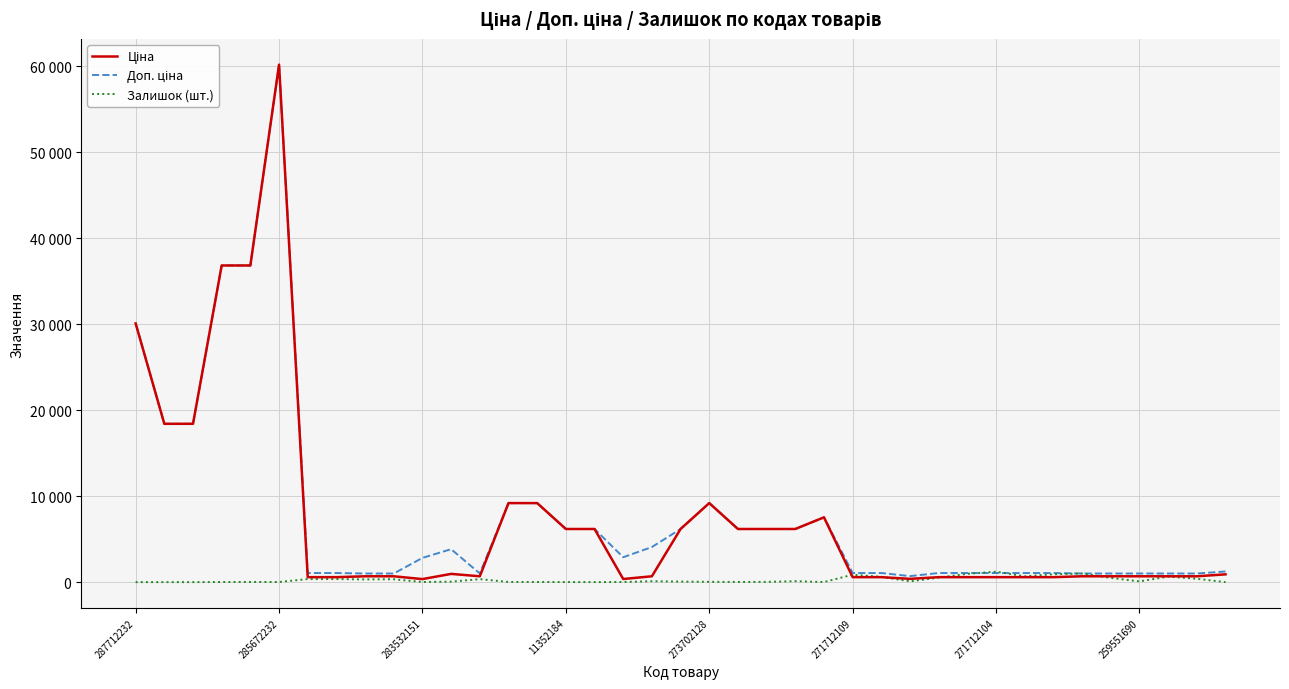

Is this an area chart (filled region under the line)?

No